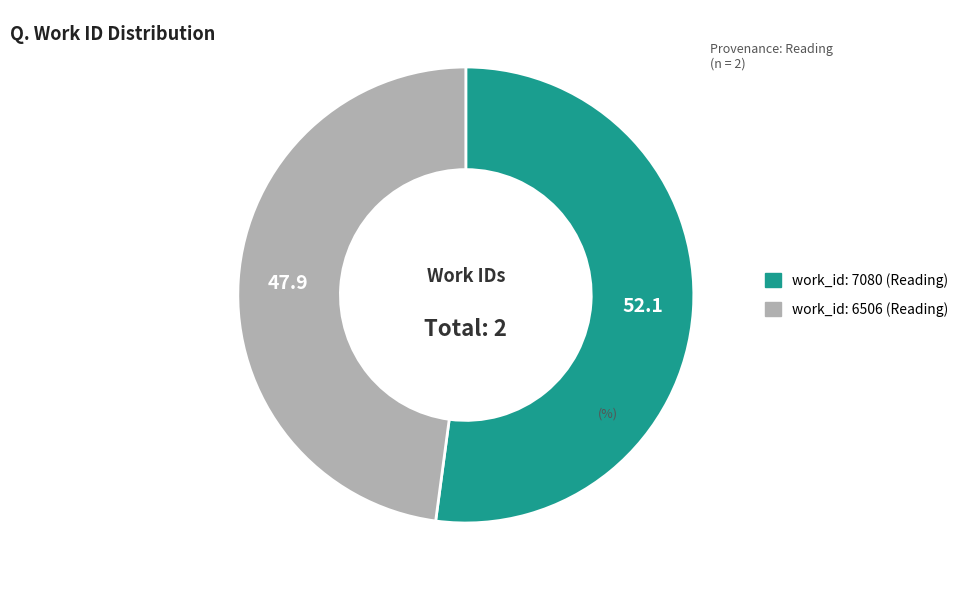

Count the number of slices in the pie.

2